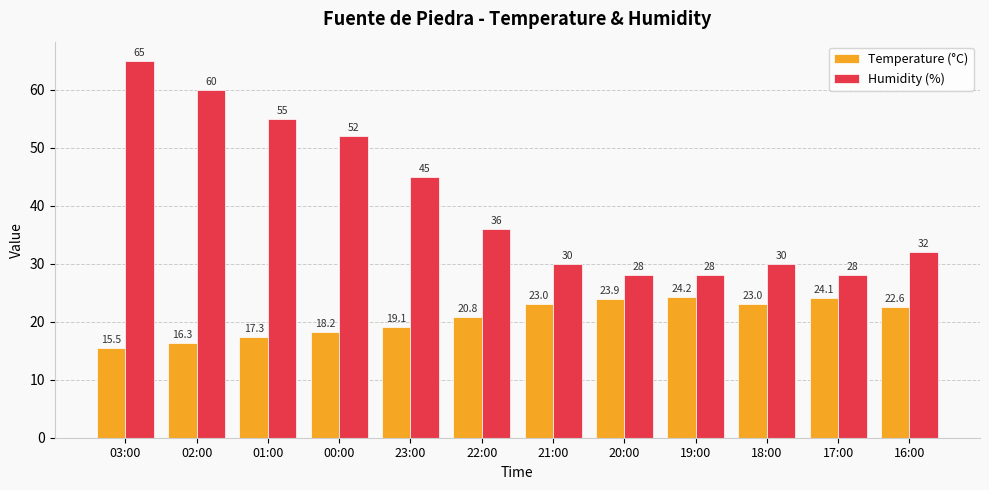

What is the minimum value for Humidity (%)?

28.0